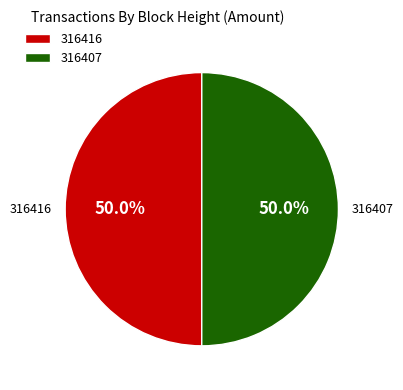

What is the ratio of the value at 316407 to the value at 316416?

1.0